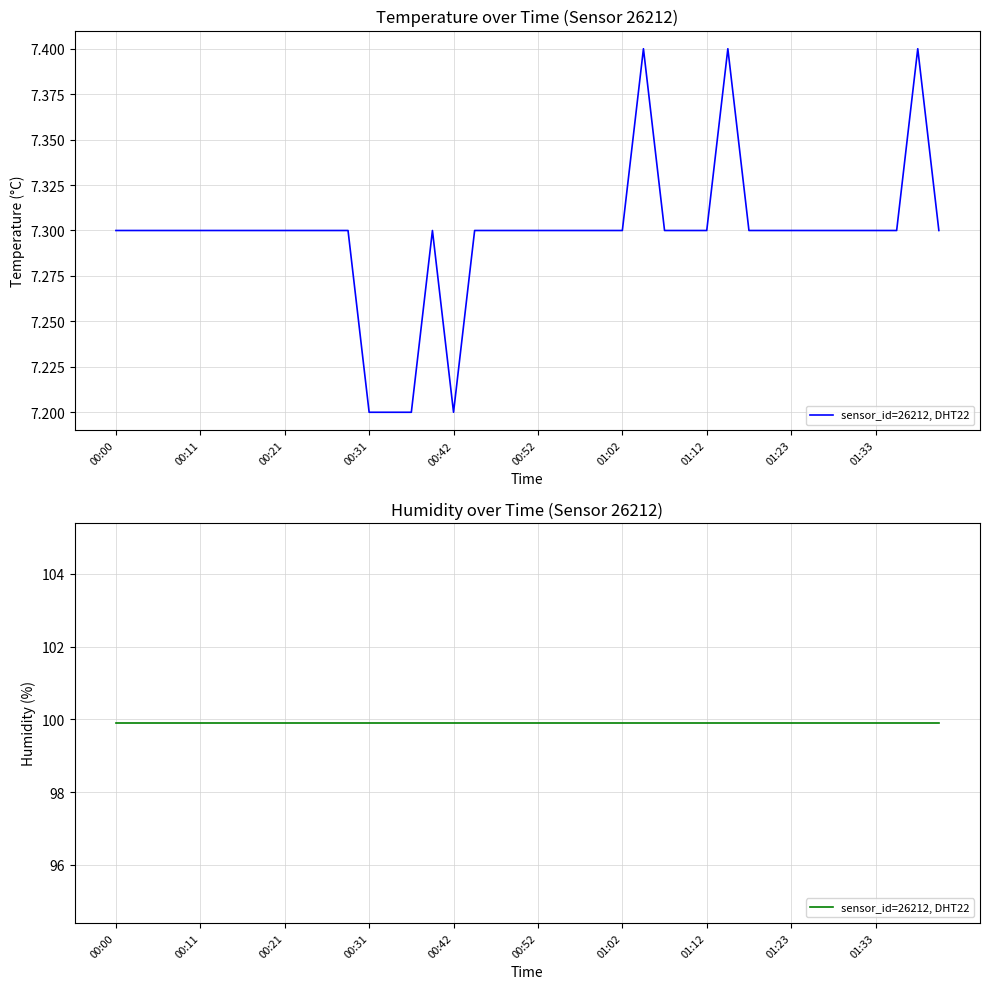

Rank the categories by value from highest to lowest.

01:05, 01:15, 01:38, 00:00, 00:03, 00:05, 00:08, 00:11, 00:13, 00:16, 00:18, 00:21, 00:23, 00:26, 00:29, 00:39, 00:44, 00:47, 00:49, 00:52, 00:55, 00:57, 01:00, 01:02, 01:07, 01:10, 01:12, 01:17, 01:20, 01:23, 01:25, 01:28, 01:30, 01:33, 01:35, 01:40, 00:31, 00:34, 00:37, 00:42